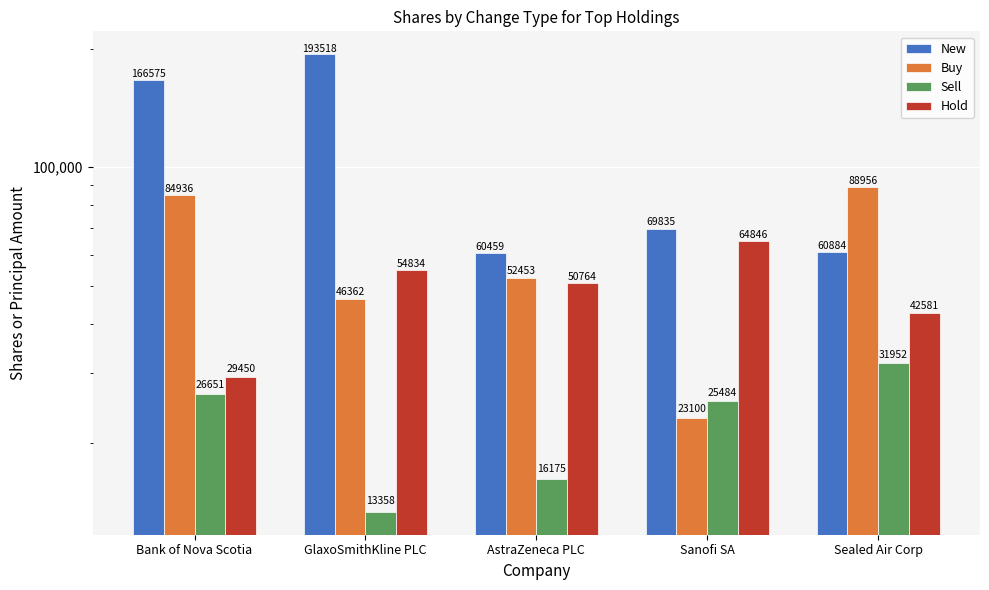

Reading left to right, what are all the values shown in this chart?

New: 166575	193518	60459	69835	60884
Buy: 84936	46362	52453	23100	88956
Sell: 26651	13358	16175	25484	31952
Hold: 29450	54834	50764	64846	42581